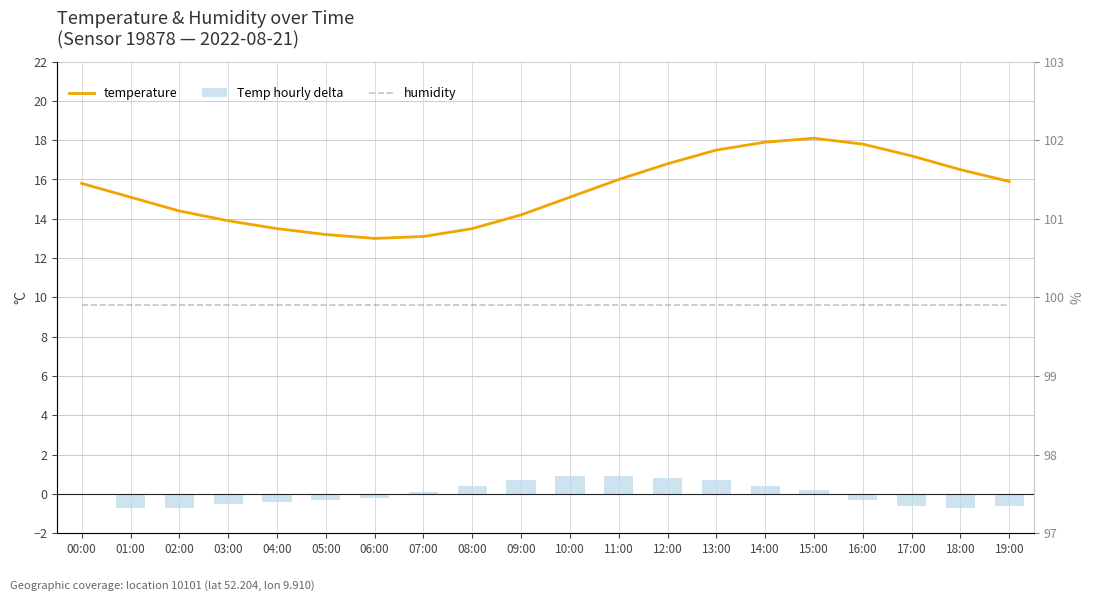

Reading left to right, list all the values displayed in this chart.

temperature: 15.8	15.1	14.4	13.9	13.5	13.2	13.0	13.1	13.5	14.2	15.1	16.0	16.8	17.5	17.9	18.1	17.8	17.2	16.5	15.9
Temp hourly delta: 0.0	-0.7	-0.7	-0.5	-0.4	-0.3	-0.2	0.1	0.4	0.7	0.9	0.9	0.8	0.7	0.4	0.2	-0.3	-0.6	-0.7	-0.6
humidity: 99.9	99.9	99.9	99.9	99.9	99.9	99.9	99.9	99.9	99.9	99.9	99.9	99.9	99.9	99.9	99.9	99.9	99.9	99.9	99.9